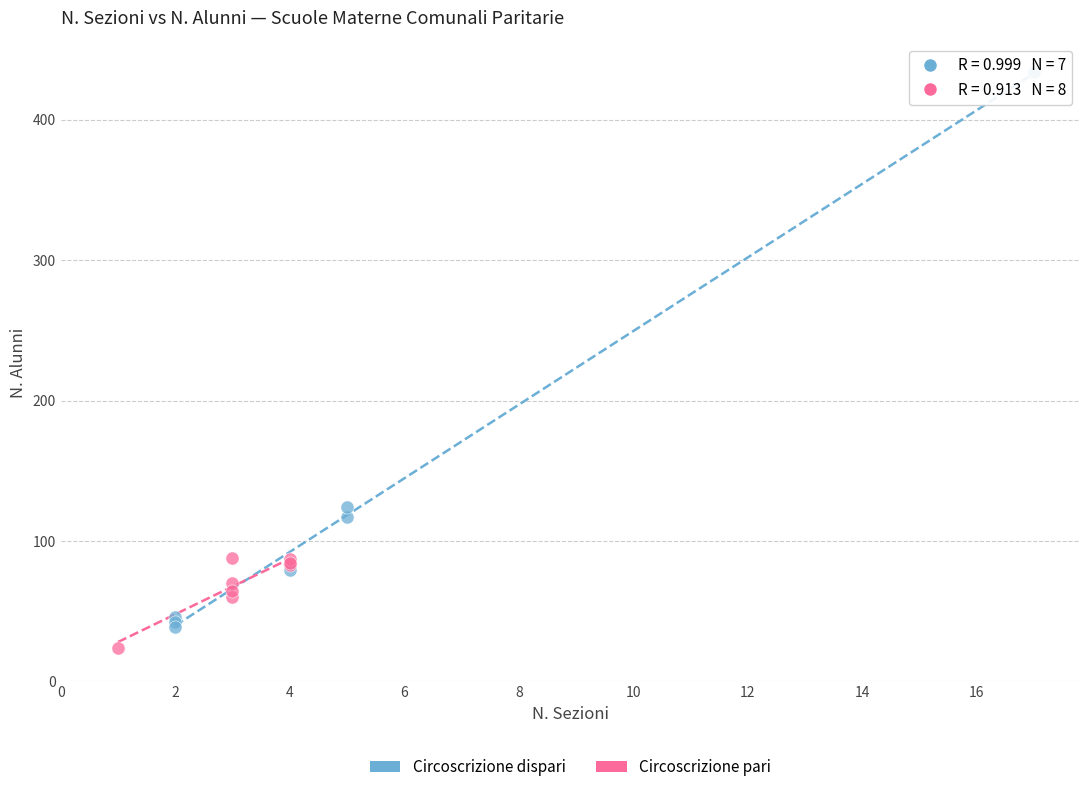

What are all the series names shown in the legend?

Circoscrizione dispari, Circoscrizione pari